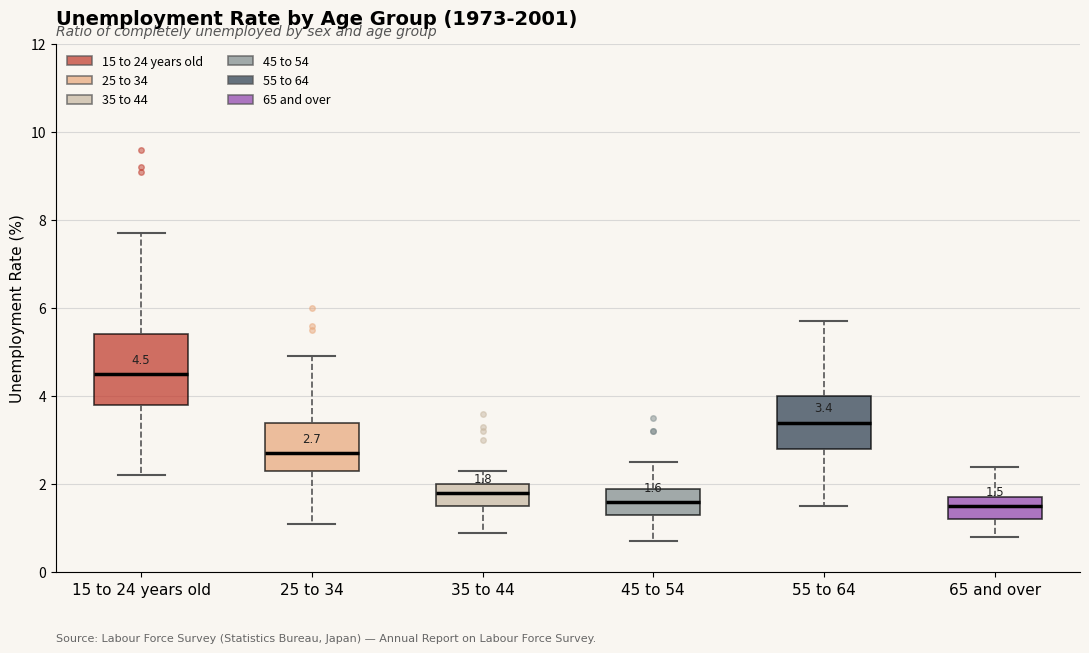

Comparing the boxes themselves (not the whiskers), which one is the tallest?

15 to 24 years old